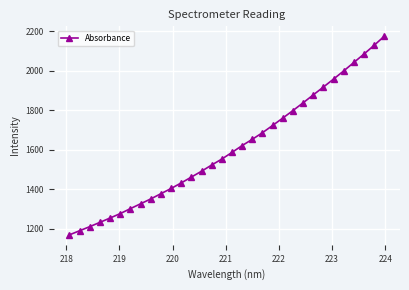

What is the value of the 19th point from the left?

1652.9